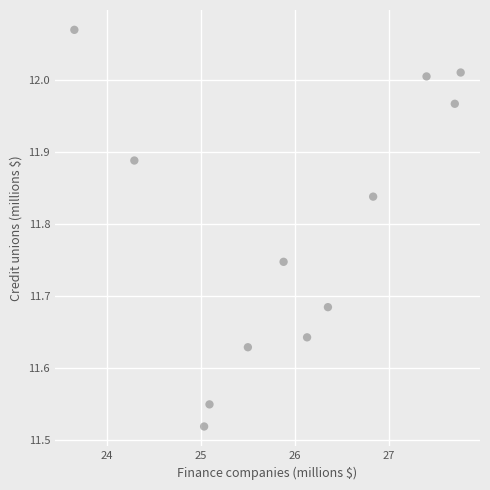

What is the average X value?

26.0